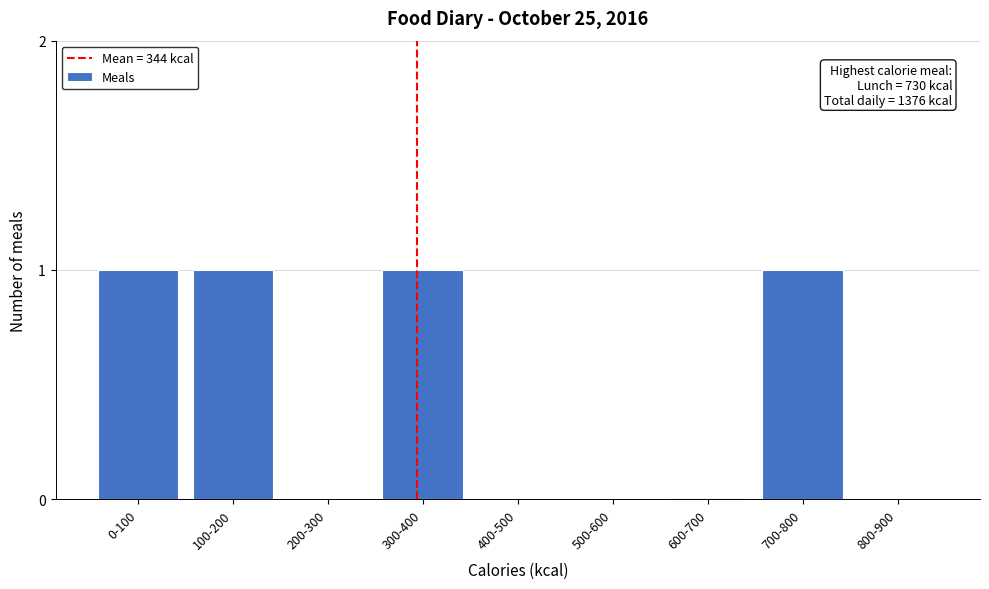

Reading right to left, extract all data points from this chart.

800-900=0	700-800=1	600-700=0	500-600=0	400-500=0	300-400=1	200-300=0	100-200=1	0-100=1